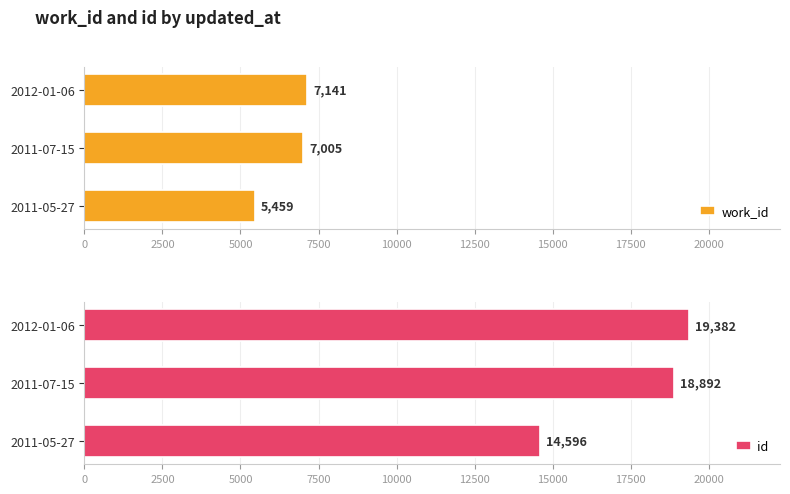

The id series shows 13258 at 2012-01-06. True or false?

False